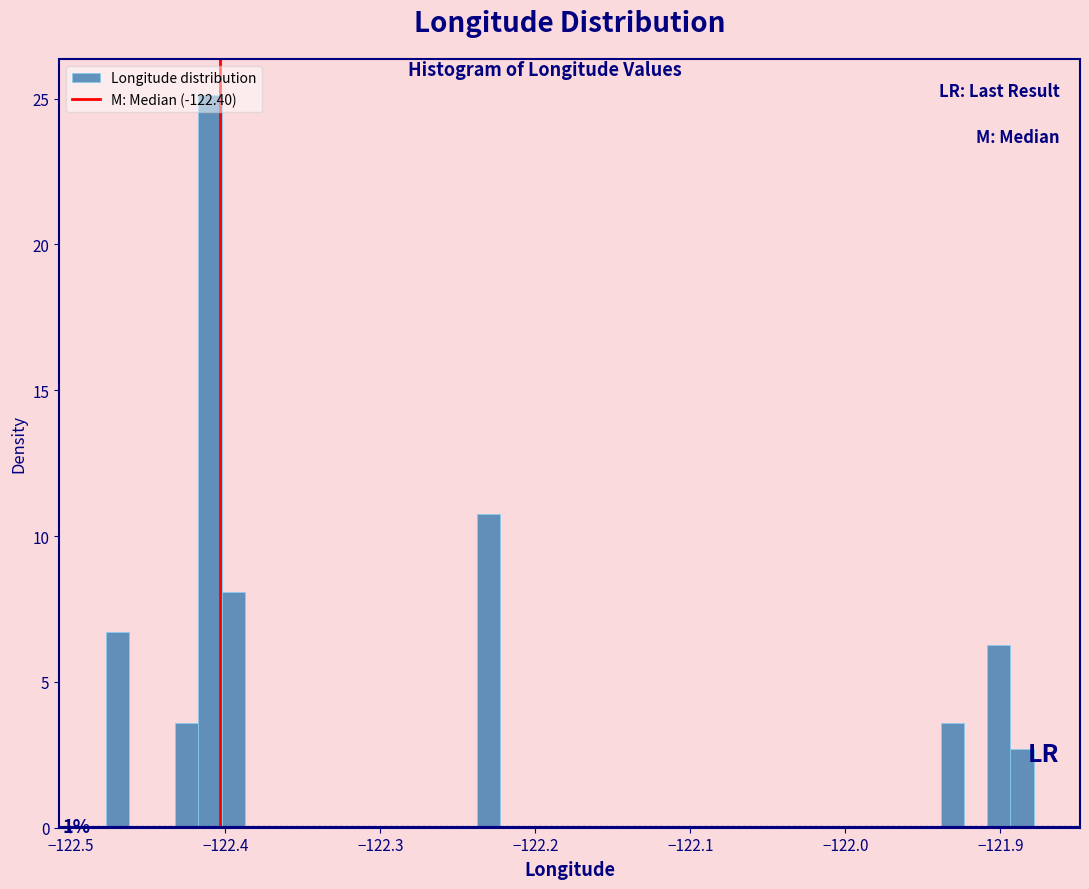

Read against the x-axis, roughly where is the centre of the tallest bar?

-122.41